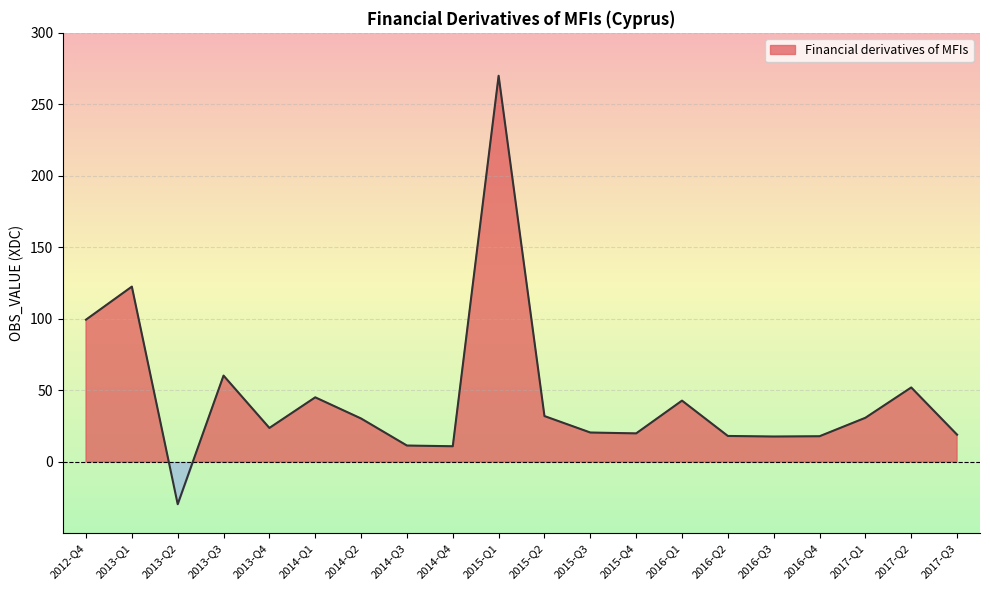

What value does the data have at 2013-Q3?

60.4